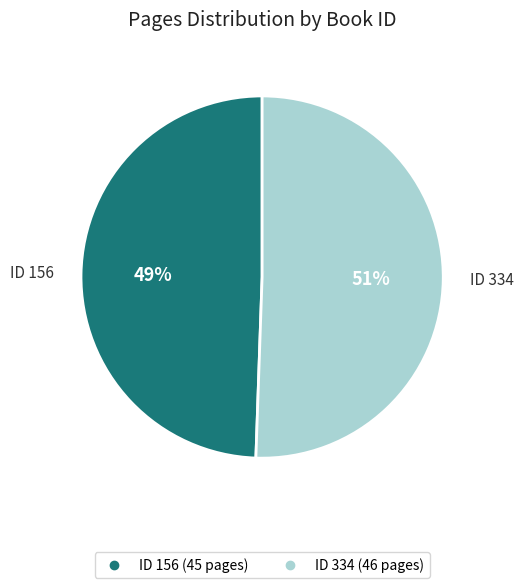

To the nearest percent, what is the average slice percentage?

50%